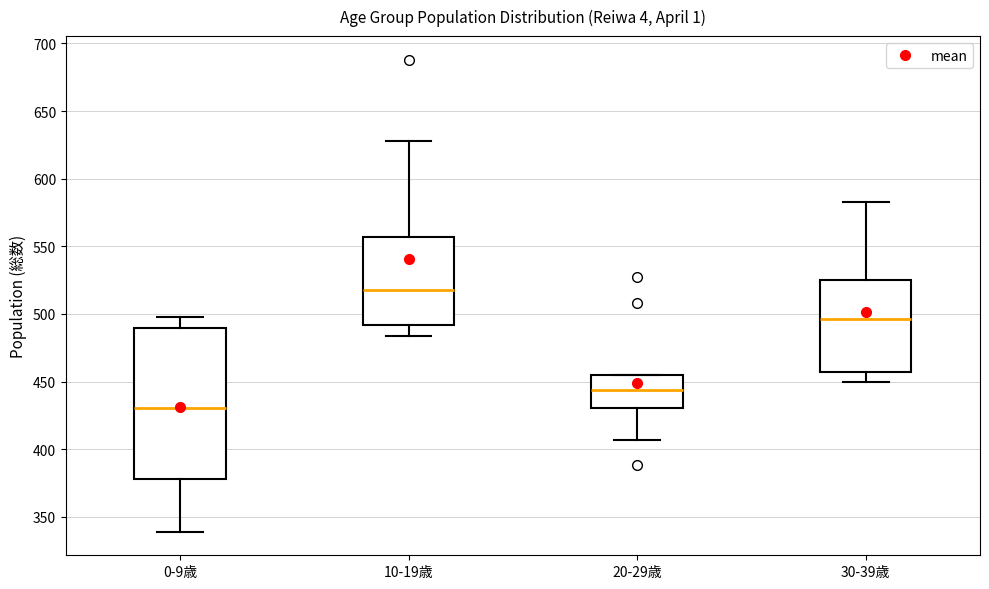

Where does the median line of the box for 0-9歳 sit on the y-axis? The values are not printed on the chart, so give them approximately, as read against the axis.

430